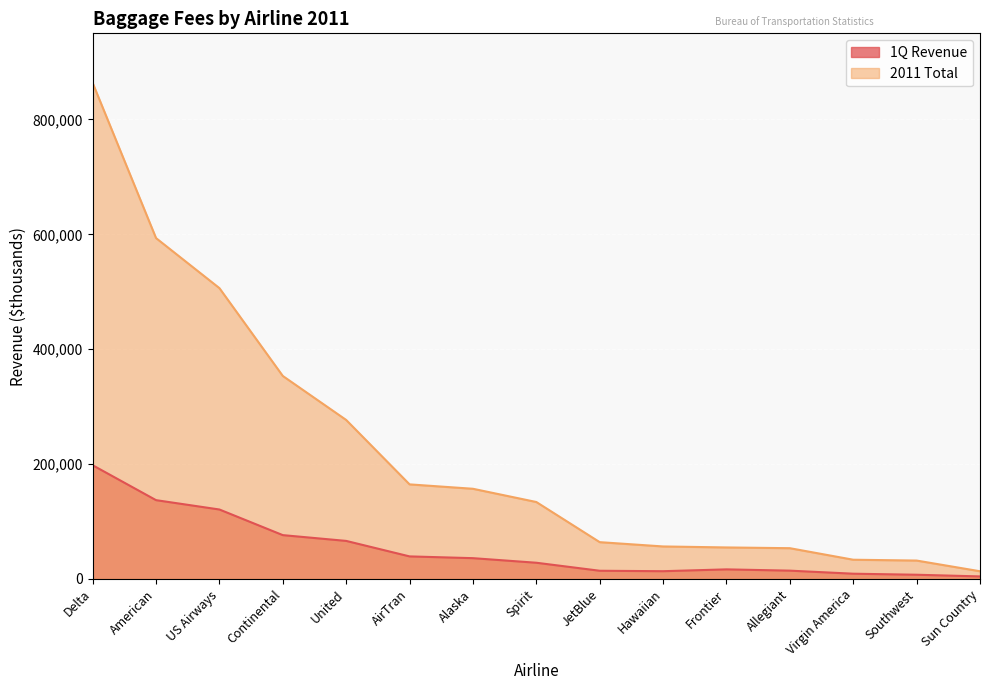

Which series changed the most between US Airways and Frontier?

2011 Total